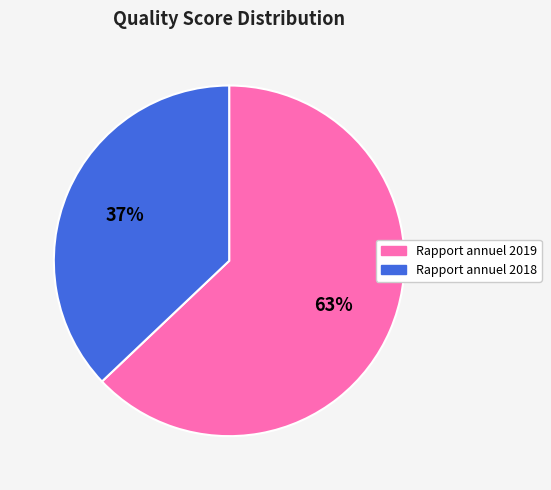

Combined, do Rapport annuel 2018 and Rapport annuel 2019 account for over 50%?

Yes